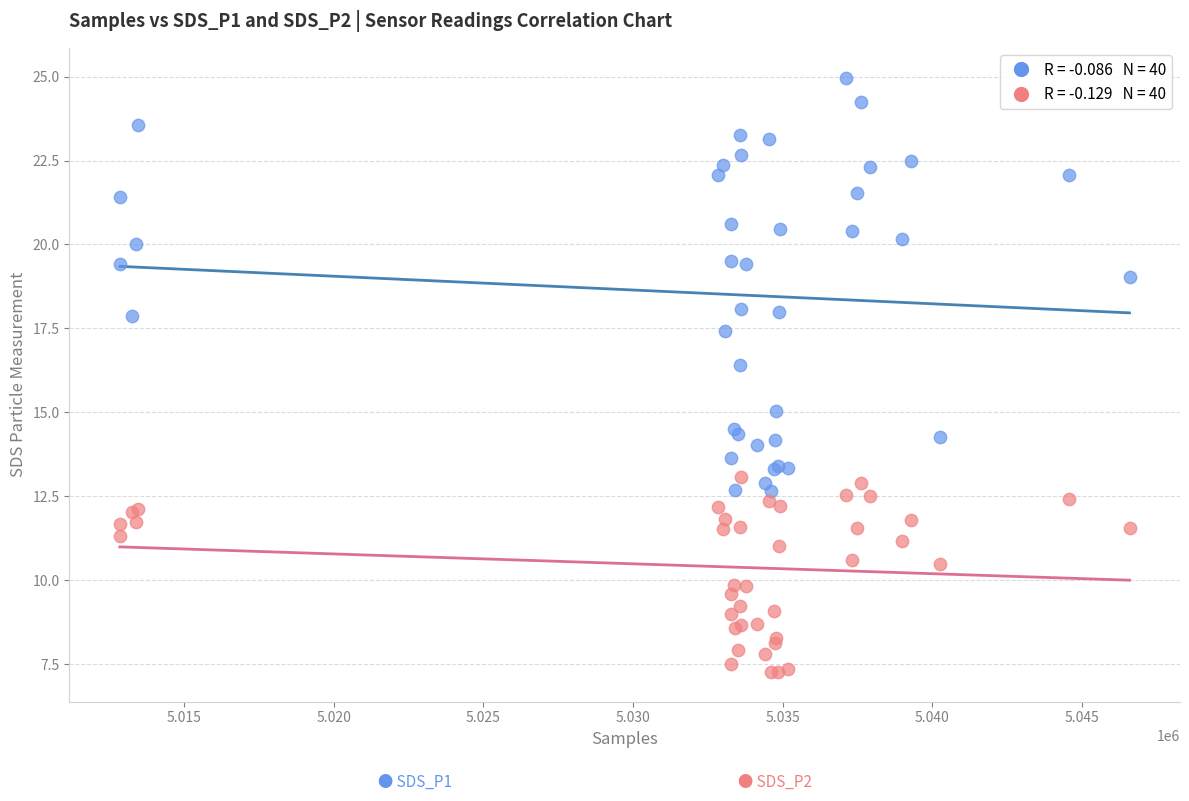

Across all series, what Y value is closest to 16?

16.4